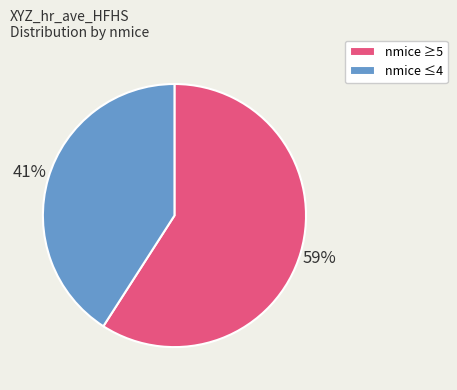

Which has a higher value, nmice ≤4 or nmice ≥5?

nmice ≥5